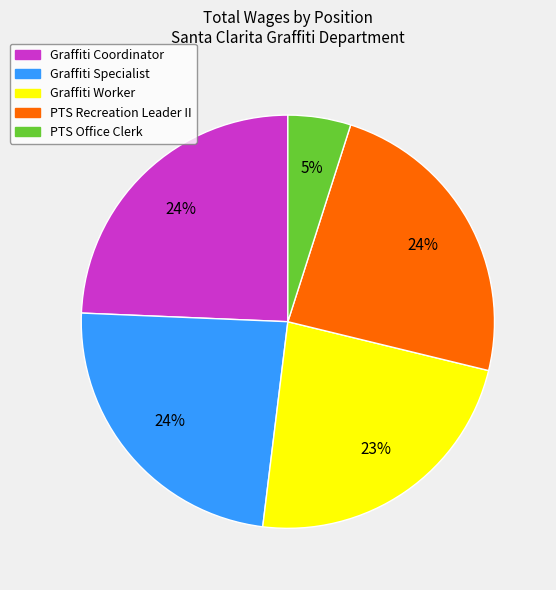

To the nearest percent, what is the average slice percentage?

20%